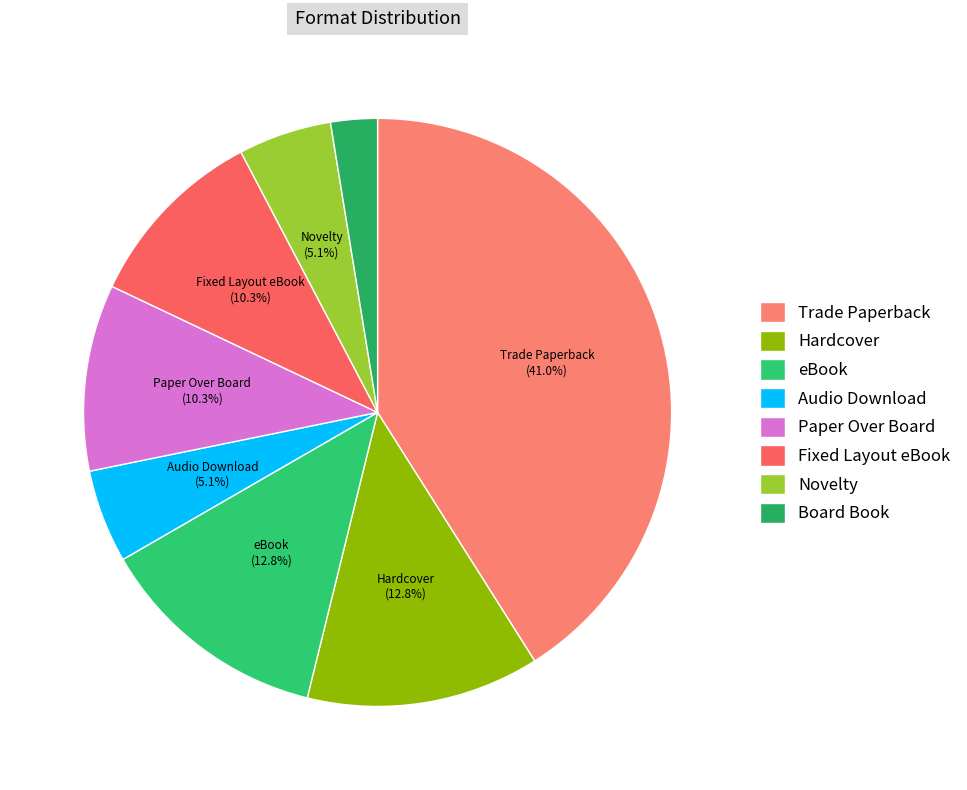

What percentage do eBook and Board Book together represent?

15.4%